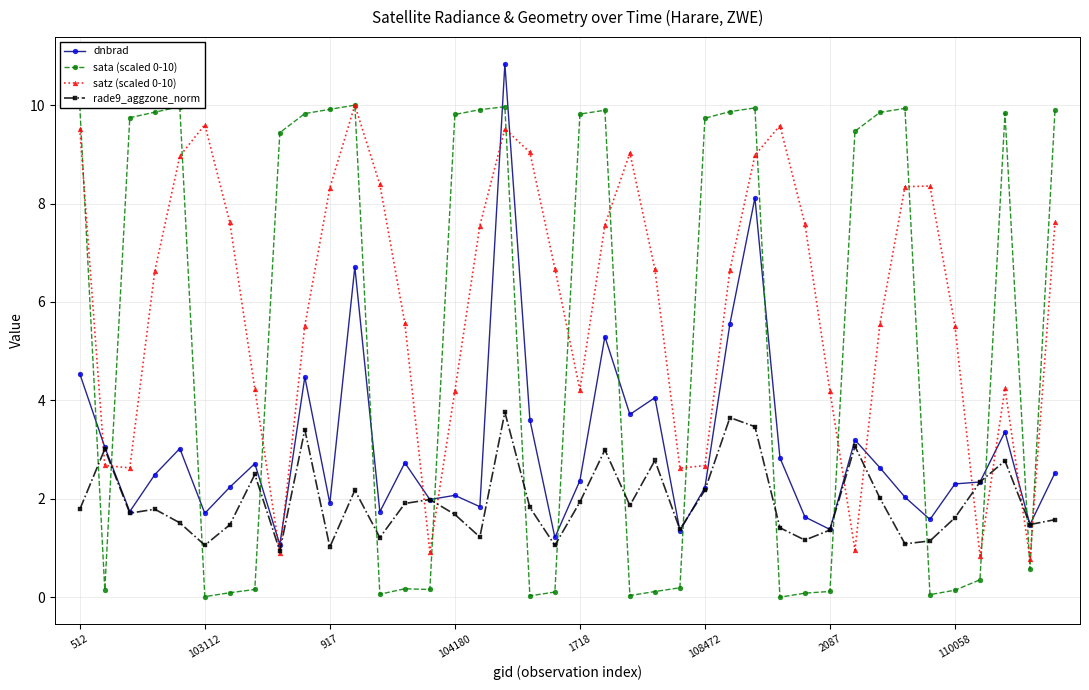

At how many categories does at least one series exceed 7?

29